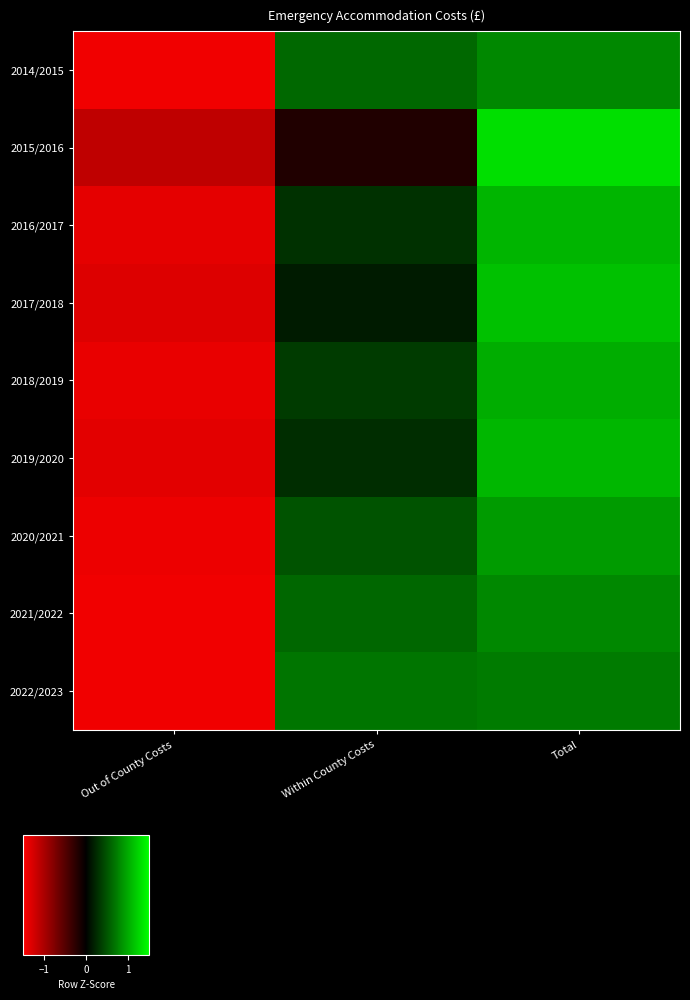

What is the greatest value displayed?

1.3